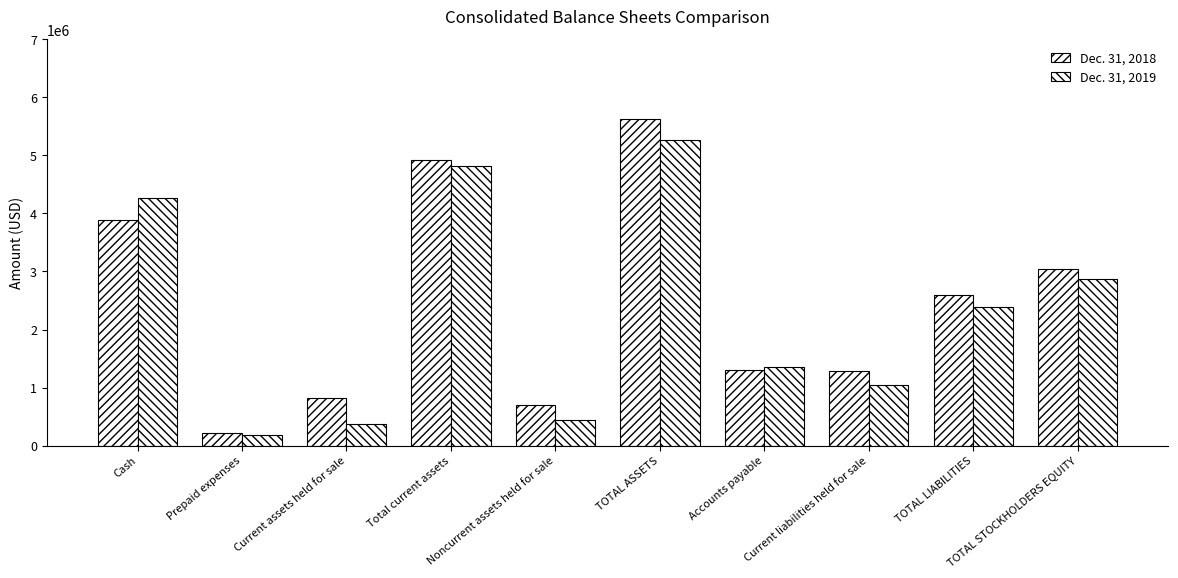

Count the number of data series in this chart.

2